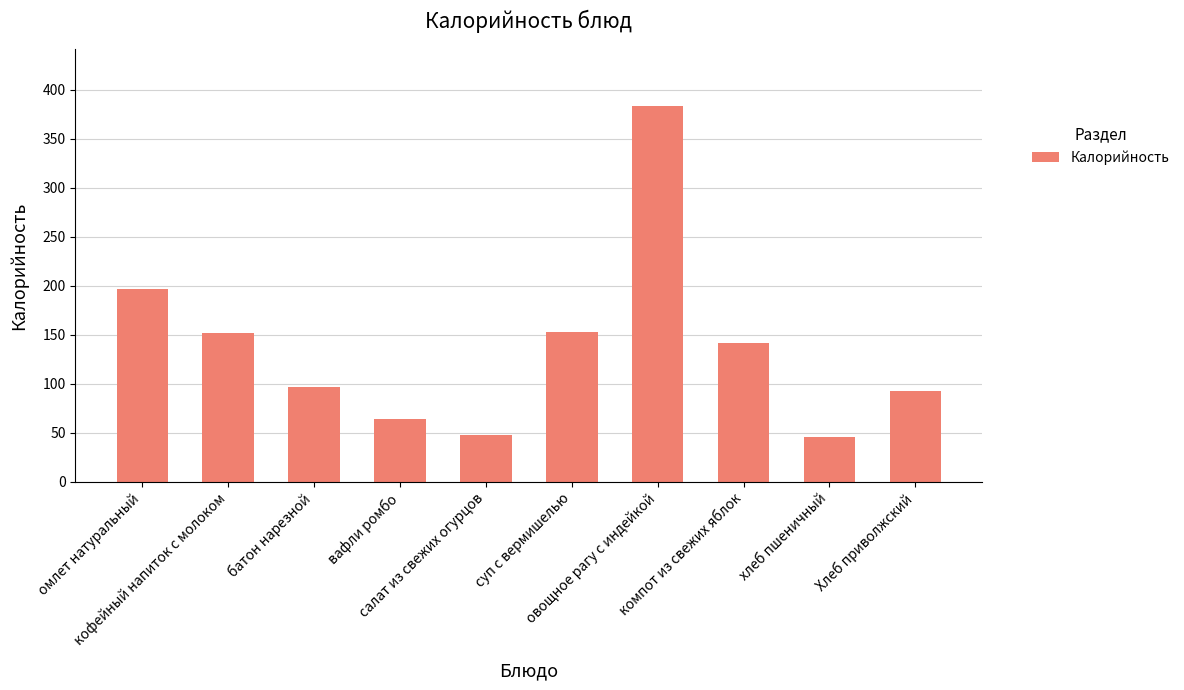

What is the minimum value shown in the chart?

46